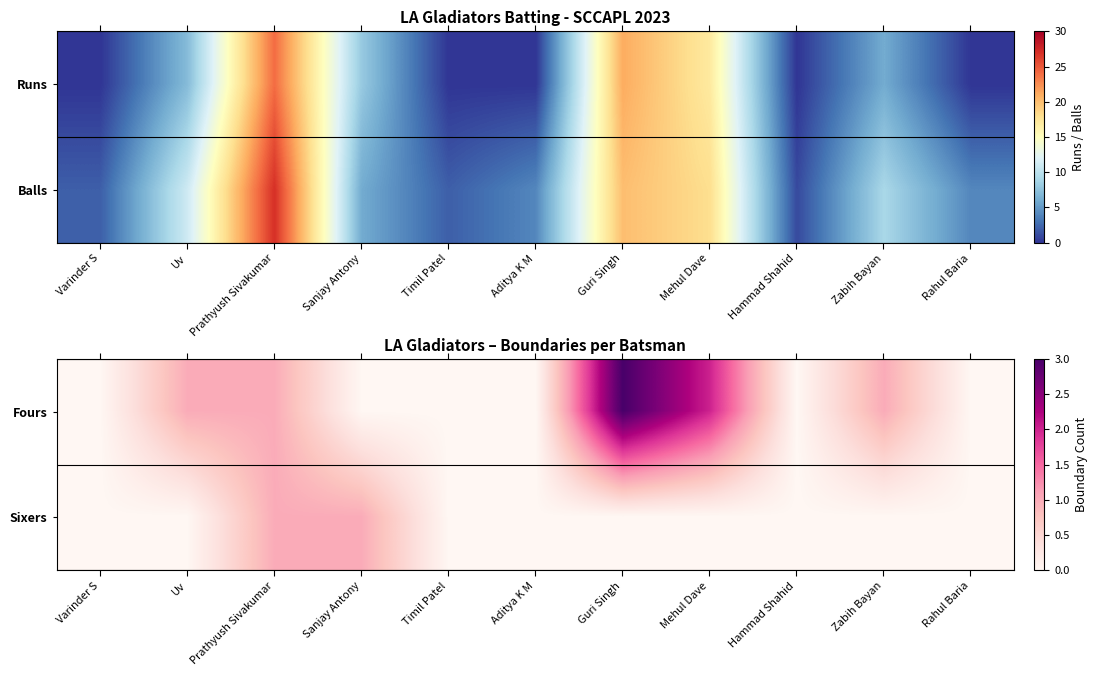

The Fours series shows 0 at Sanjay Antony. True or false?

True